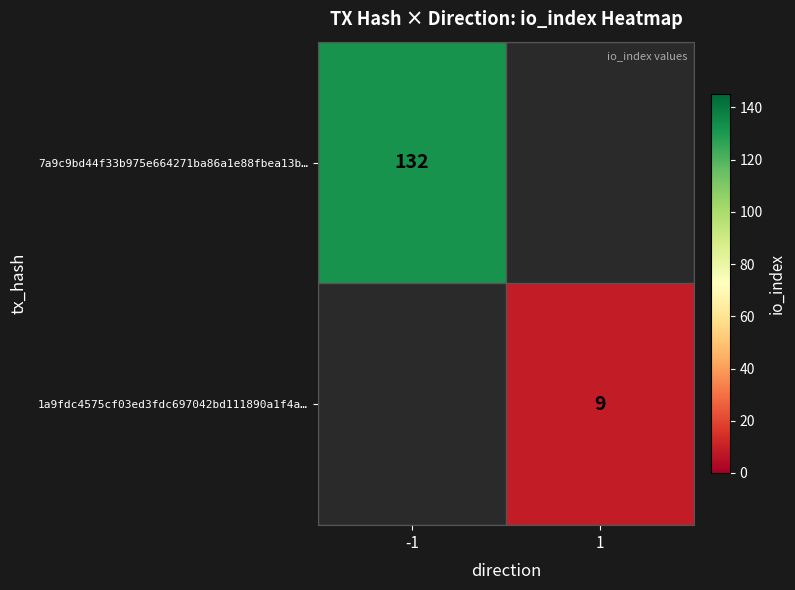

The value of 7a9c9bd44f33b975e664271ba86a1e88fbea13b… at -1 is 233. True or false?

False